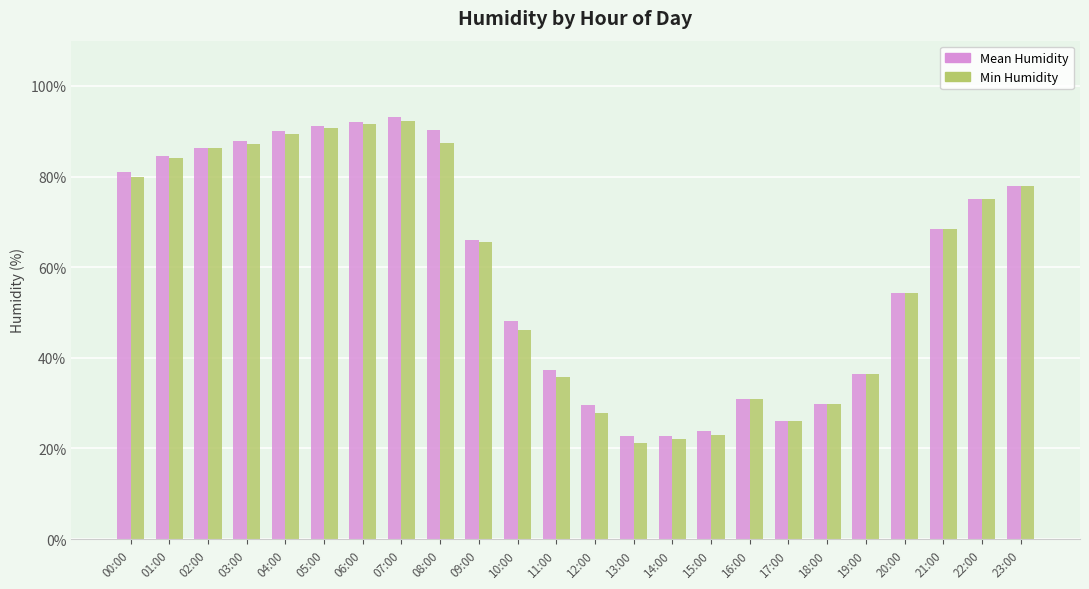

The value of Mean Humidity at 10:00 is 18.4. True or false?

False